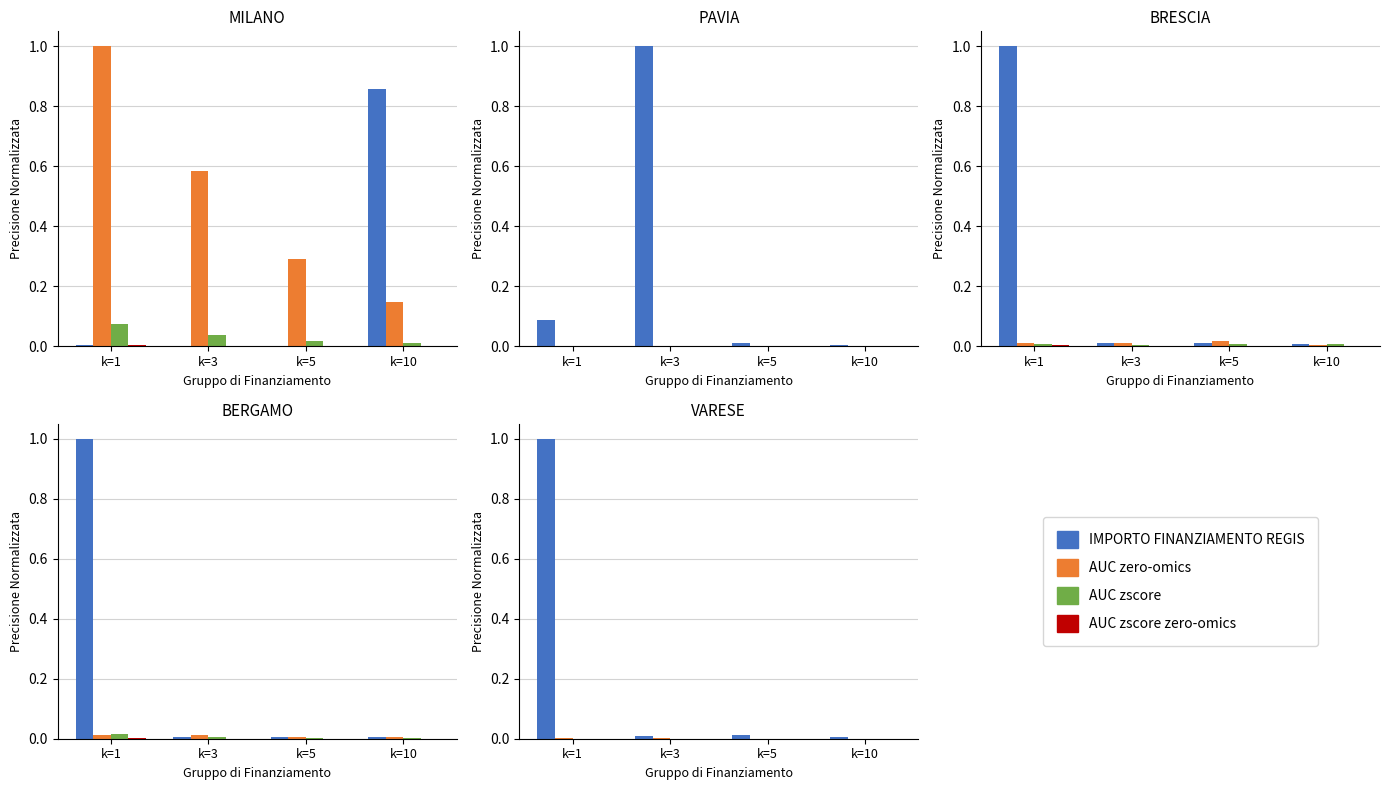

Rank the series at k=10 from highest to lowest value.

IMPORTO FINANZIAMENTO REGIS, AUC zero-omics, AUC zscore, AUC zscore zero-omics